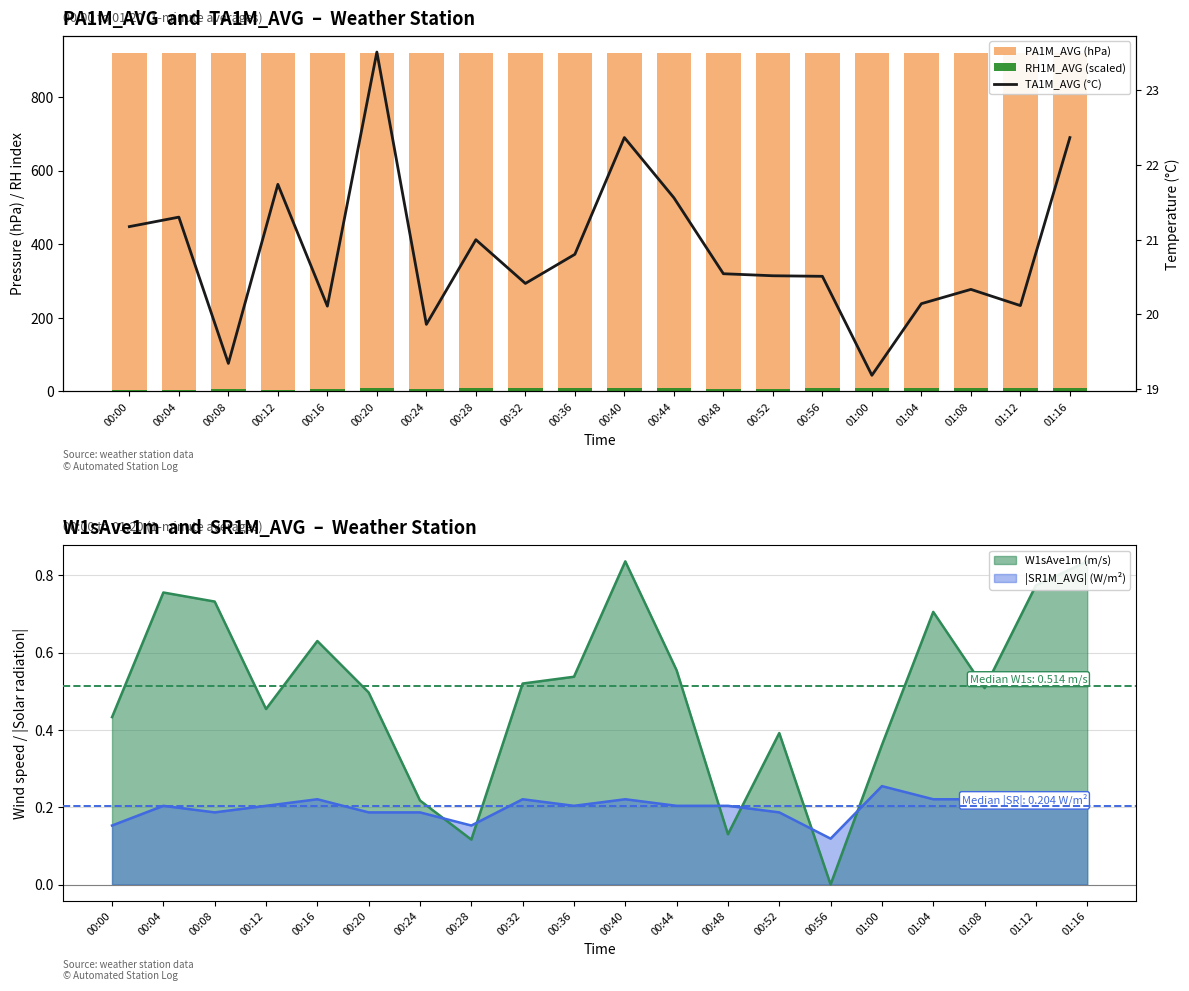

The PA1M_AVG (hPa) series shows 919.9 at 01:08. True or false?

True